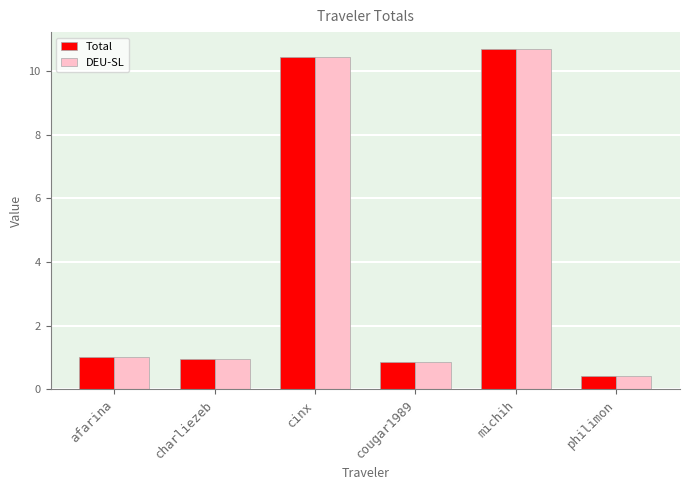

What is the label of the 2nd bar from the left?

charliezeb